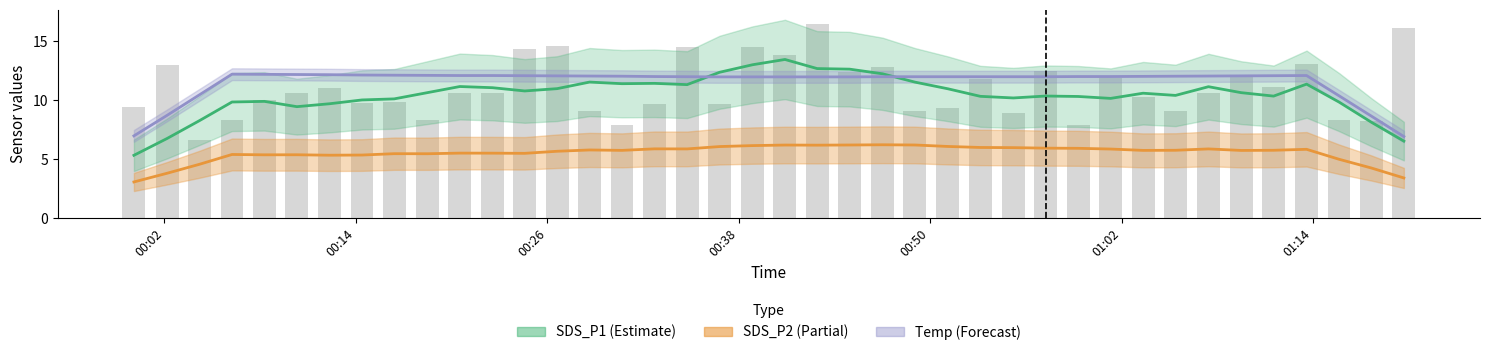

Is the value of Temp at 11 greater than the value of SDS_P1 at 3?

Yes